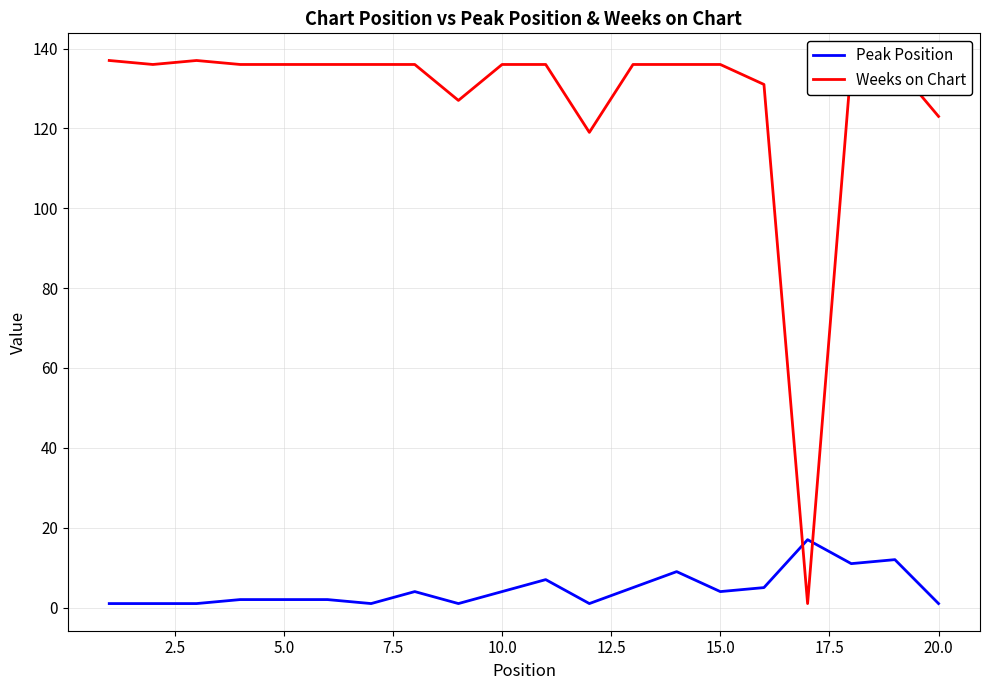

What is the difference between the maximum and minimum values in the Weeks on Chart series?

136